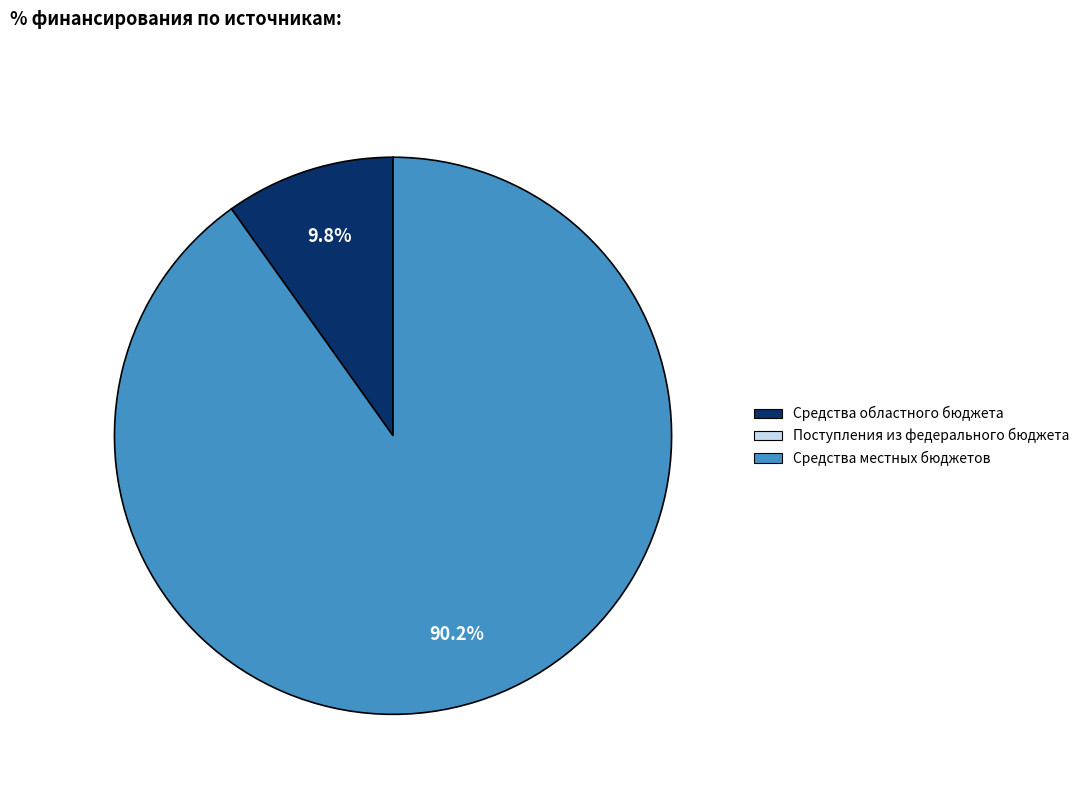

Does any single category account for the majority?

Yes